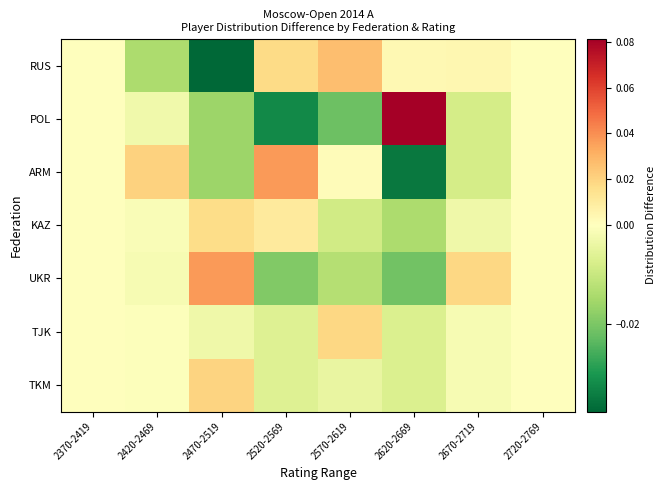

Rank the series at 2570-2619 from lowest to highest value.

POL, UKR, KAZ, TKM, ARM, TJK, RUS